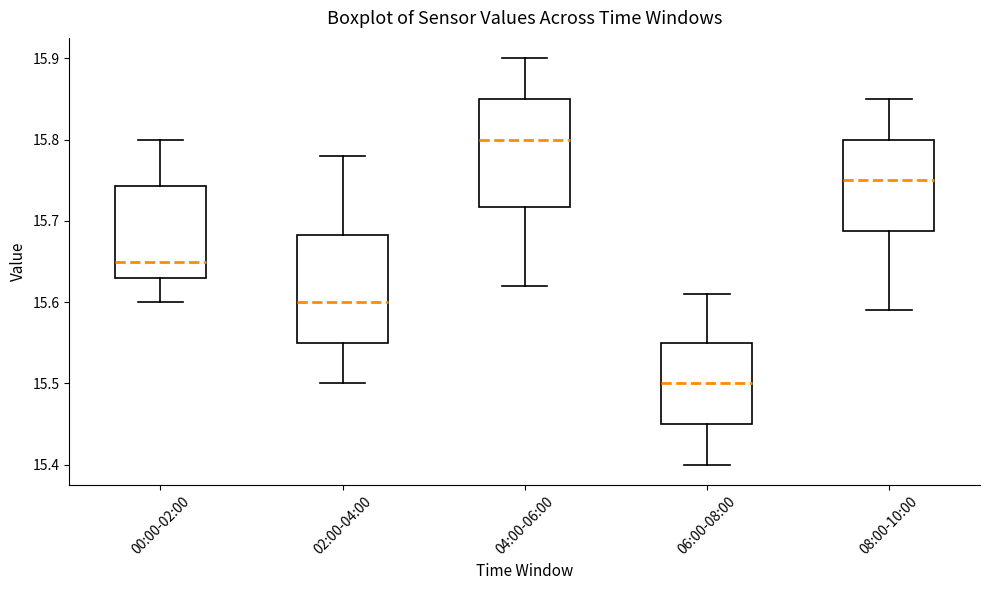

Reading left to right, transcribe this box plot: for each box, give where its median line is, the range the box spans, and where its two whiskers end, as read against the y-axis. The values are not printed on the chart, so give them approximately, as read against the axis.

00:00-02:00: median 15.65, box 15.63 to 15.74, whiskers 15.60 to 15.80
02:00-04:00: median 15.60, box 15.55 to 15.68, whiskers 15.50 to 15.78
04:00-06:00: median 15.80, box 15.72 to 15.85, whiskers 15.62 to 15.90
06:00-08:00: median 15.50, box 15.45 to 15.55, whiskers 15.40 to 15.61
08:00-10:00: median 15.75, box 15.69 to 15.80, whiskers 15.59 to 15.85